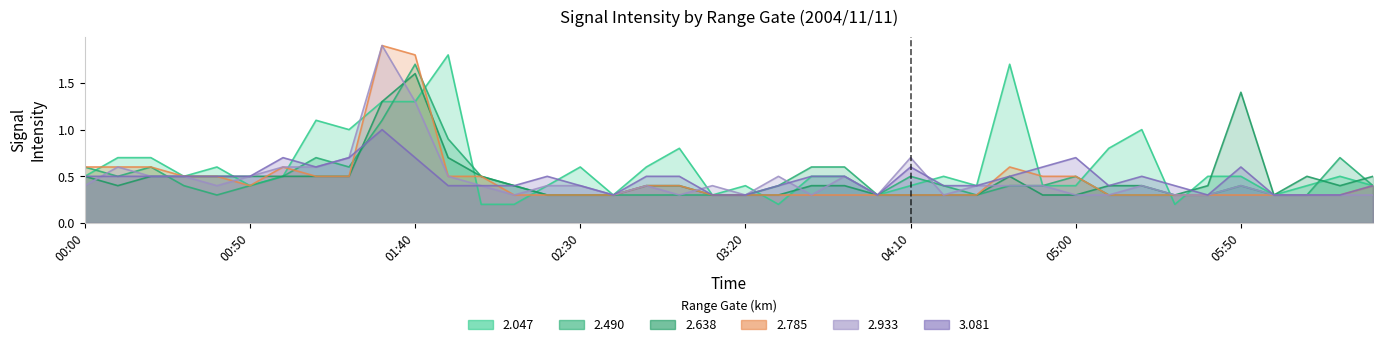

How many lines are shown in the chart?

6